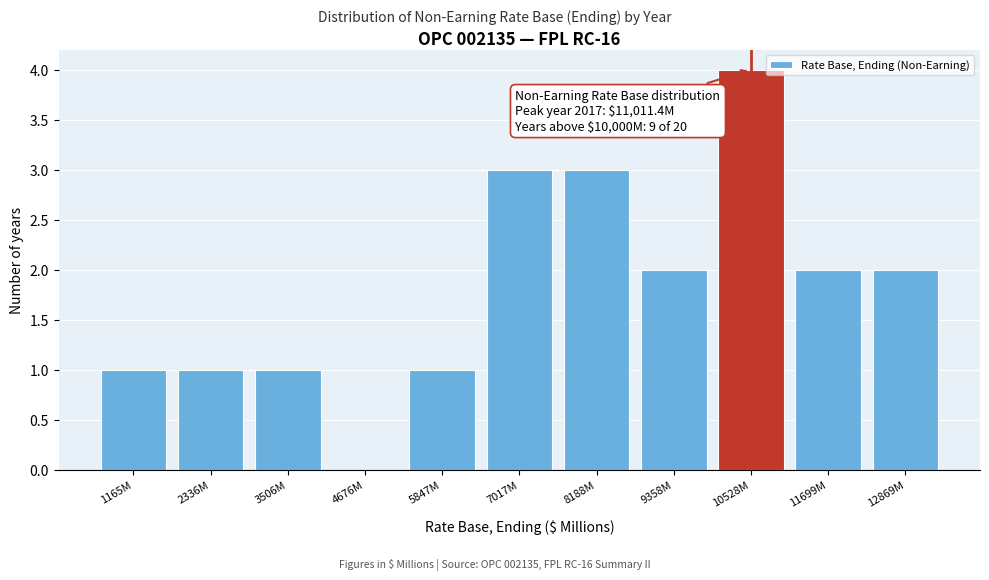

Reading left to right, transcribe all the data shown in this chart.

1165M=1	2336M=1	3506M=1	4676M=0	5847M=1	7017M=3	8188M=3	9358M=2	10528M=4	11699M=2	12869M=2